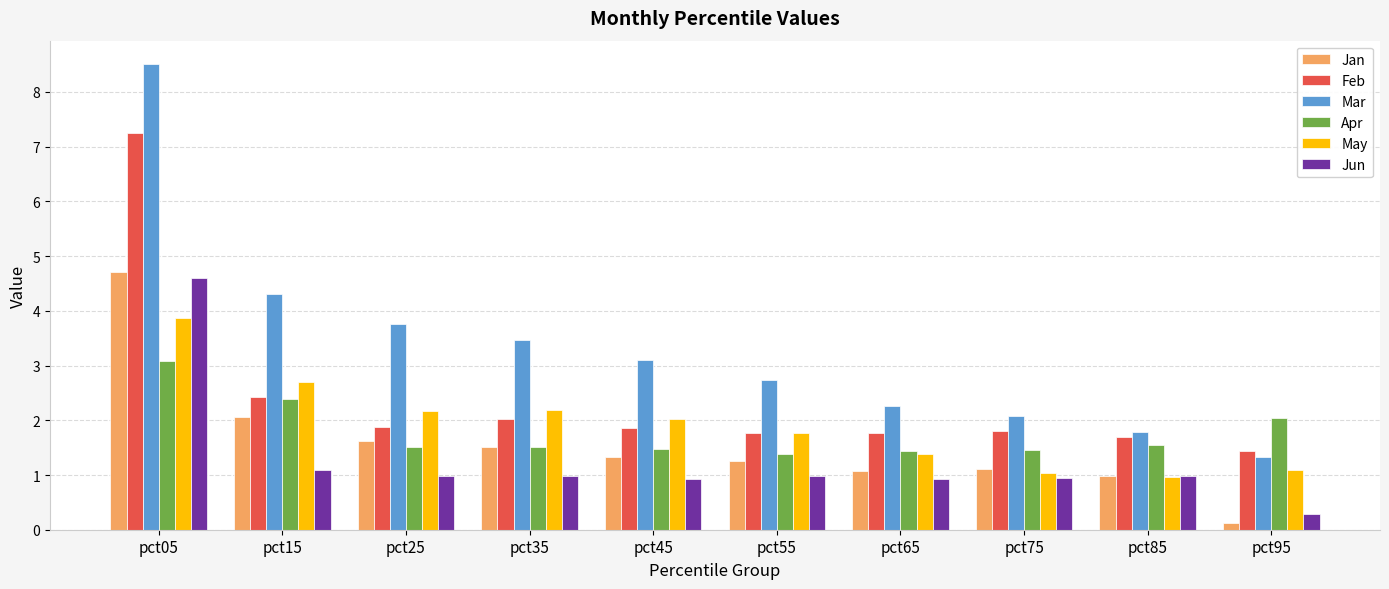

What is the lowest value of the Mar series?

1.3